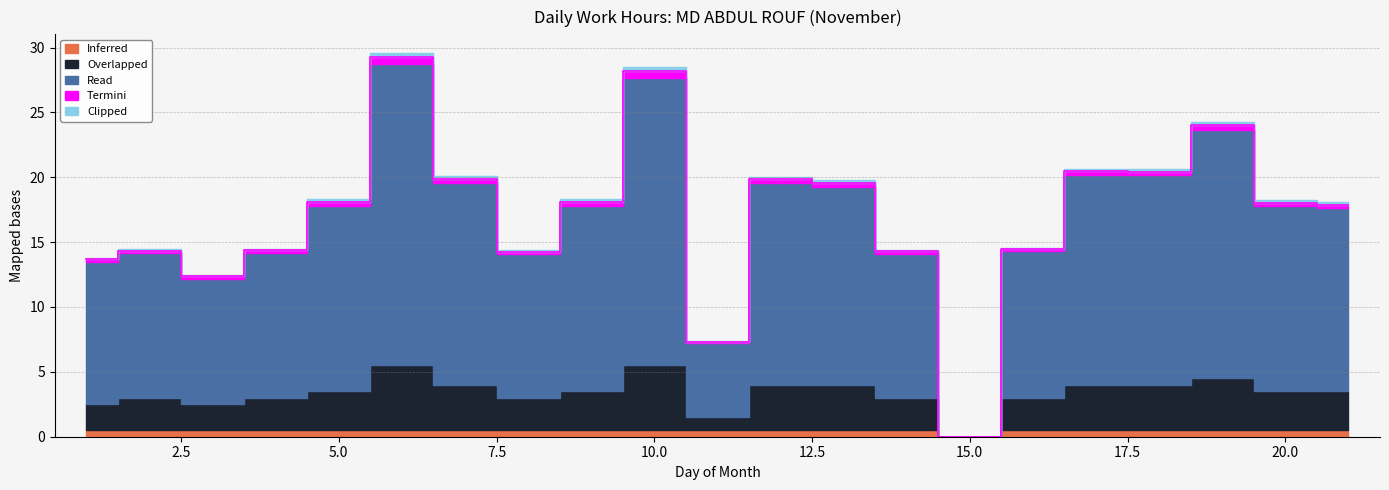

Count the Clipped values in the range 0 to 1.

21